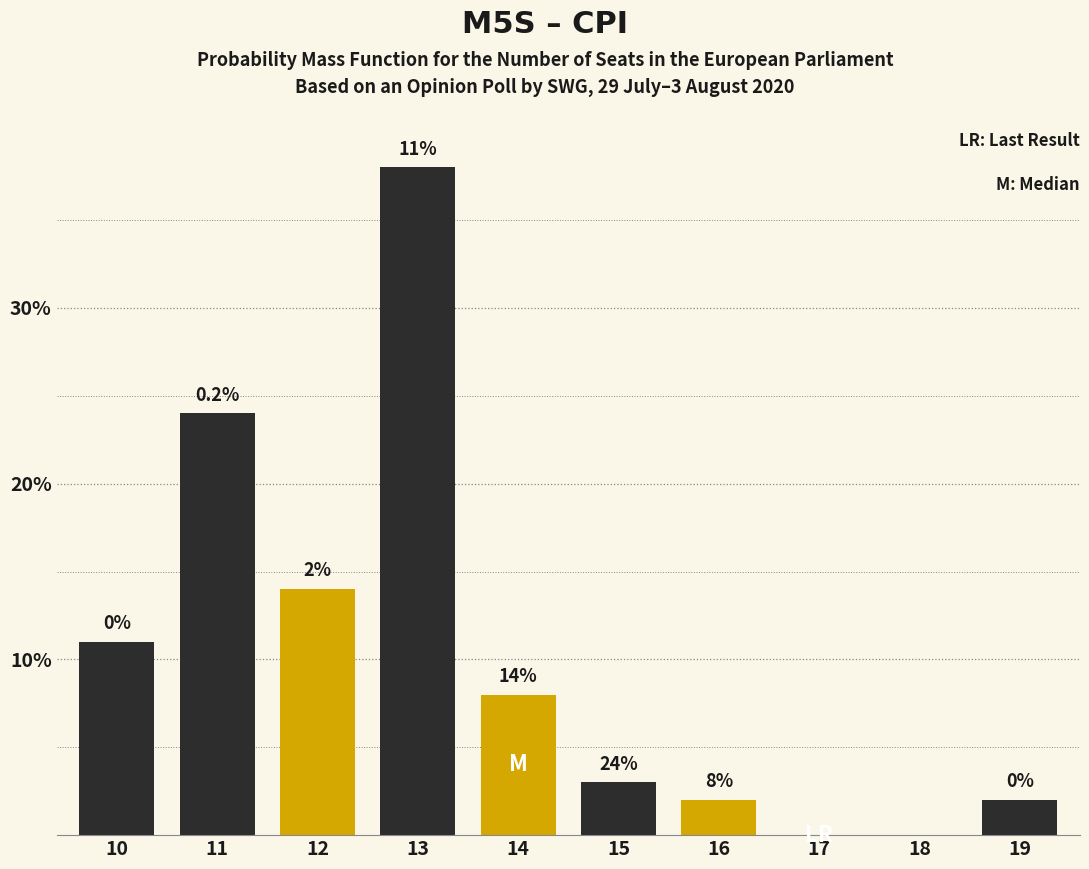

Reading right to left, list all the values displayed in this chart.

19=2	18=0	17=0	16=2	15=3	14=8	13=38	12=14	11=24	10=11